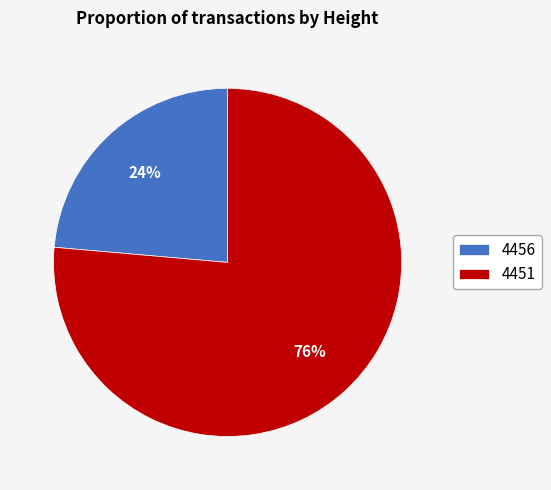

Between 4456 and 4451, which is larger?

4451